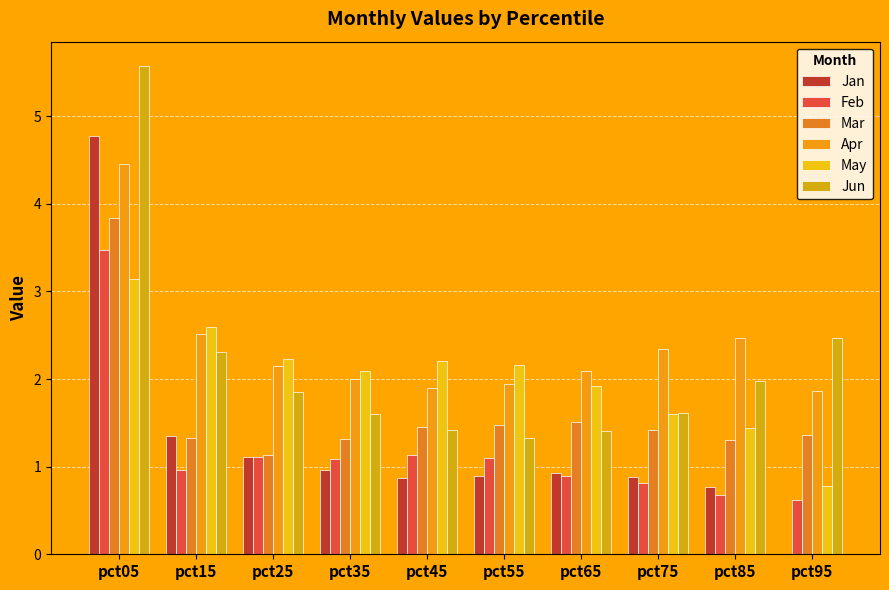

What is the value of the Jun bar at the 7th from the left?

1.4